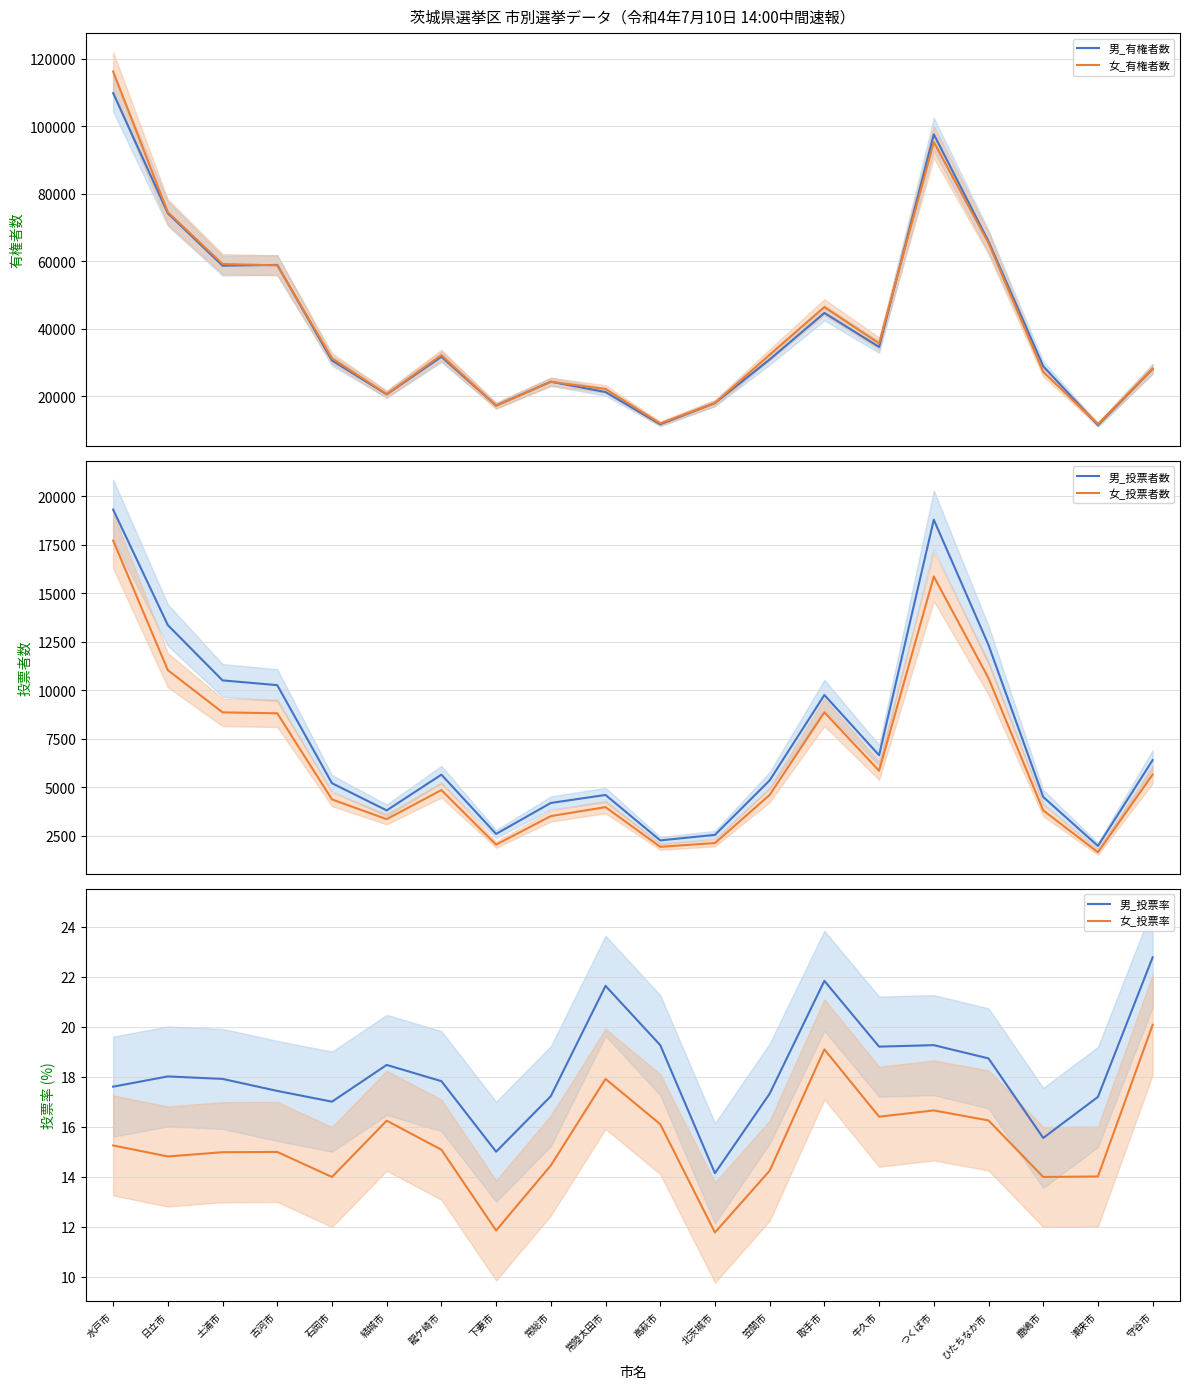

Reading right to left, what are all the values shown in this chart?

男_有権者数: 守谷市=28117.0	潮来市=11486.0	鹿嶋市=28932.0	ひたちなか市=65876.0	つくば市=97586.0	牛久市=34640.0	取手市=44703.0	笠間市=30931.0	北茨城市=18010.0	高萩市=11737.0	常陸太田市=21284.0	常総市=24348.0	下妻市=17294.0	龍ケ崎市=31724.0	結城市=20607.0	石岡市=30640.0	古河市=58921.0	土浦市=58700.0	日立市=74196.0	水戸市=109794.0
女_有権者数: 守谷市=28188.0	潮来市=11775.0	鹿嶋市=27239.0	ひたちなか市=65409.0	つくば市=95281.0	牛久市=35685.0	取手市=46436.0	笠間市=32342.0	北茨城市=18030.0	高萩市=11989.0	常陸太田市=22200.0	常総市=24313.0	下妻市=17220.0	龍ケ崎市=32203.0	結城市=20671.0	石岡市=31267.0	古河市=58800.0	土浦市=59187.0	日立市=74519.0	水戸市=116187.0
男_投票者数: 守谷市=6402.0	潮来市=1974.0	鹿嶋市=4500.0	ひたちなか市=12338.0	つくば市=18799.0	牛久市=6651.0	取手市=9759.0	笠間市=5356.0	北茨城市=2546.0	高萩市=2260.0	常陸太田市=4604.0	常総市=4192.0	下妻市=2594.0	龍ケ崎市=5652.0	結城市=3807.0	石岡市=5210.0	古河市=10267.0	土浦市=10513.0	日立市=13362.0	水戸市=19322.0
女_投票者数: 守谷市=5658.0	潮来市=1650.0	鹿嶋市=3810.0	ひたちなか市=10627.0	つくば市=15869.0	牛久市=5853.0	取手市=8866.0	笠間市=4607.0	北茨城市=2123.0	高萩市=1930.0	常陸太田市=3977.0	常総市=3514.0	下妻市=2040.0	龍ケ崎市=4857.0	結城市=3357.0	石岡市=4373.0	古河市=8816.0	土浦市=8864.0	日立市=11039.0	水戸市=17722.0
男_投票率: 守谷市=22.8	潮来市=17.2	鹿嶋市=15.6	ひたちなか市=18.7	つくば市=19.3	牛久市=19.2	取手市=21.8	笠間市=17.3	北茨城市=14.1	高萩市=19.3	常陸太田市=21.6	常総市=17.2	下妻市=15.0	龍ケ崎市=17.8	結城市=18.5	石岡市=17.0	古河市=17.4	土浦市=17.9	日立市=18.0	水戸市=17.6
女_投票率: 守谷市=20.1	潮来市=14.0	鹿嶋市=14.0	ひたちなか市=16.2	つくば市=16.6	牛久市=16.4	取手市=19.1	笠間市=14.2	北茨城市=11.8	高萩市=16.1	常陸太田市=17.9	常総市=14.4	下妻市=11.8	龍ケ崎市=15.1	結城市=16.2	石岡市=14.0	古河市=15.0	土浦市=15.0	日立市=14.8	水戸市=15.2